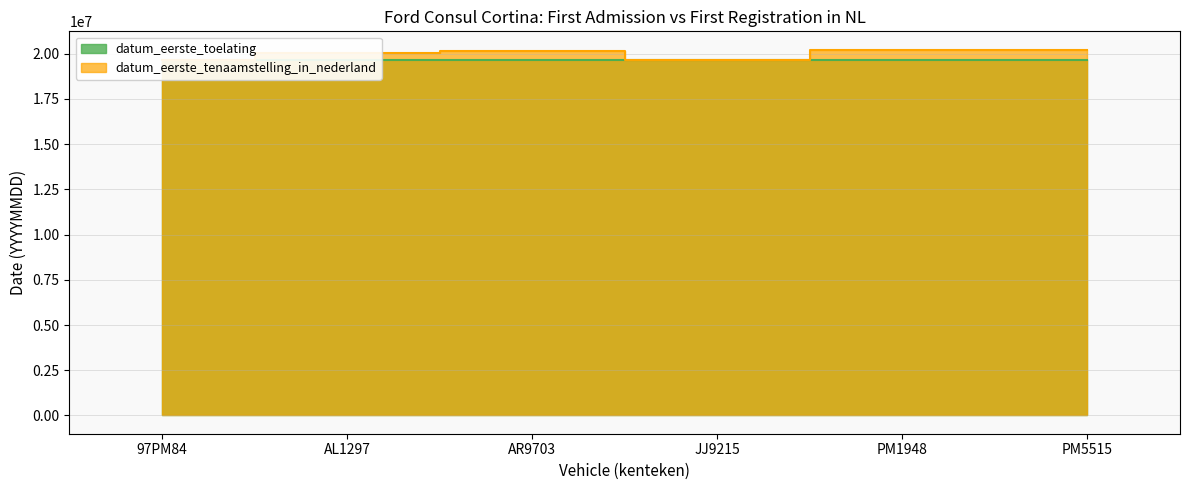

The value of datum_eerste_tenaamstelling_in_nederland at AR9703 is 5968095. True or false?

False